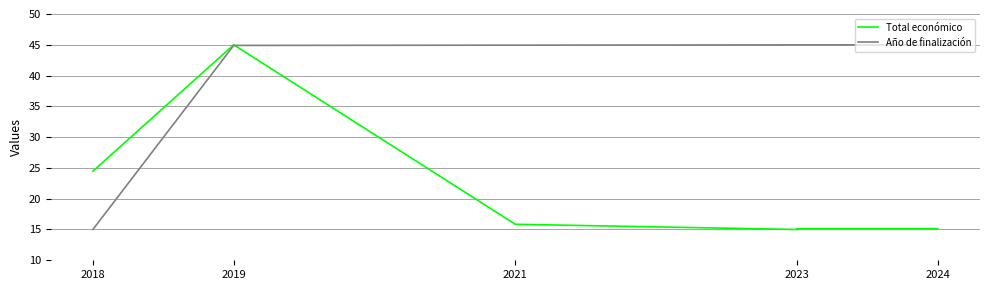

Does the chart have visible grid lines?

Yes